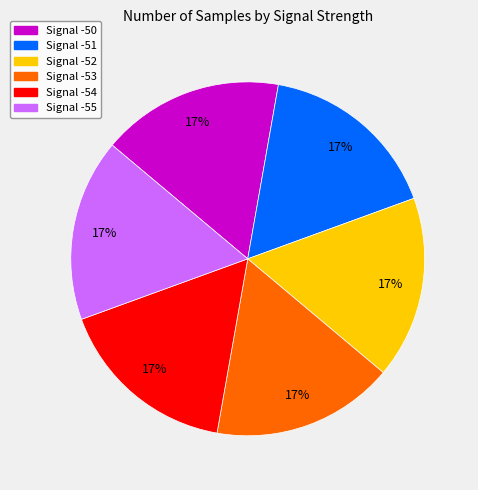

How many segments does this pie chart have?

6